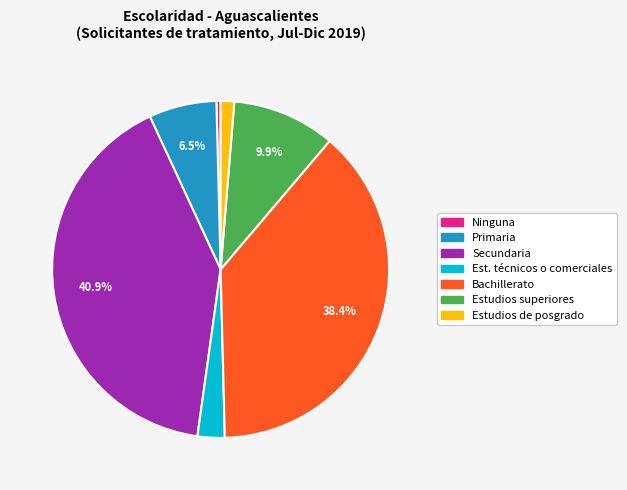

Which slice is the smallest?

Ninguna